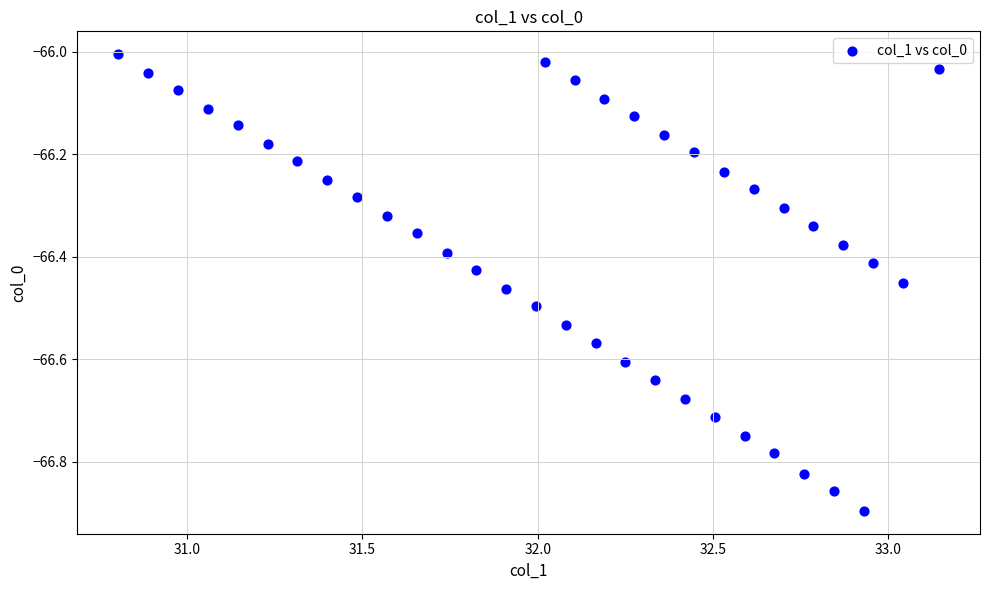

What is the range of X values (max minus min)?

2.3